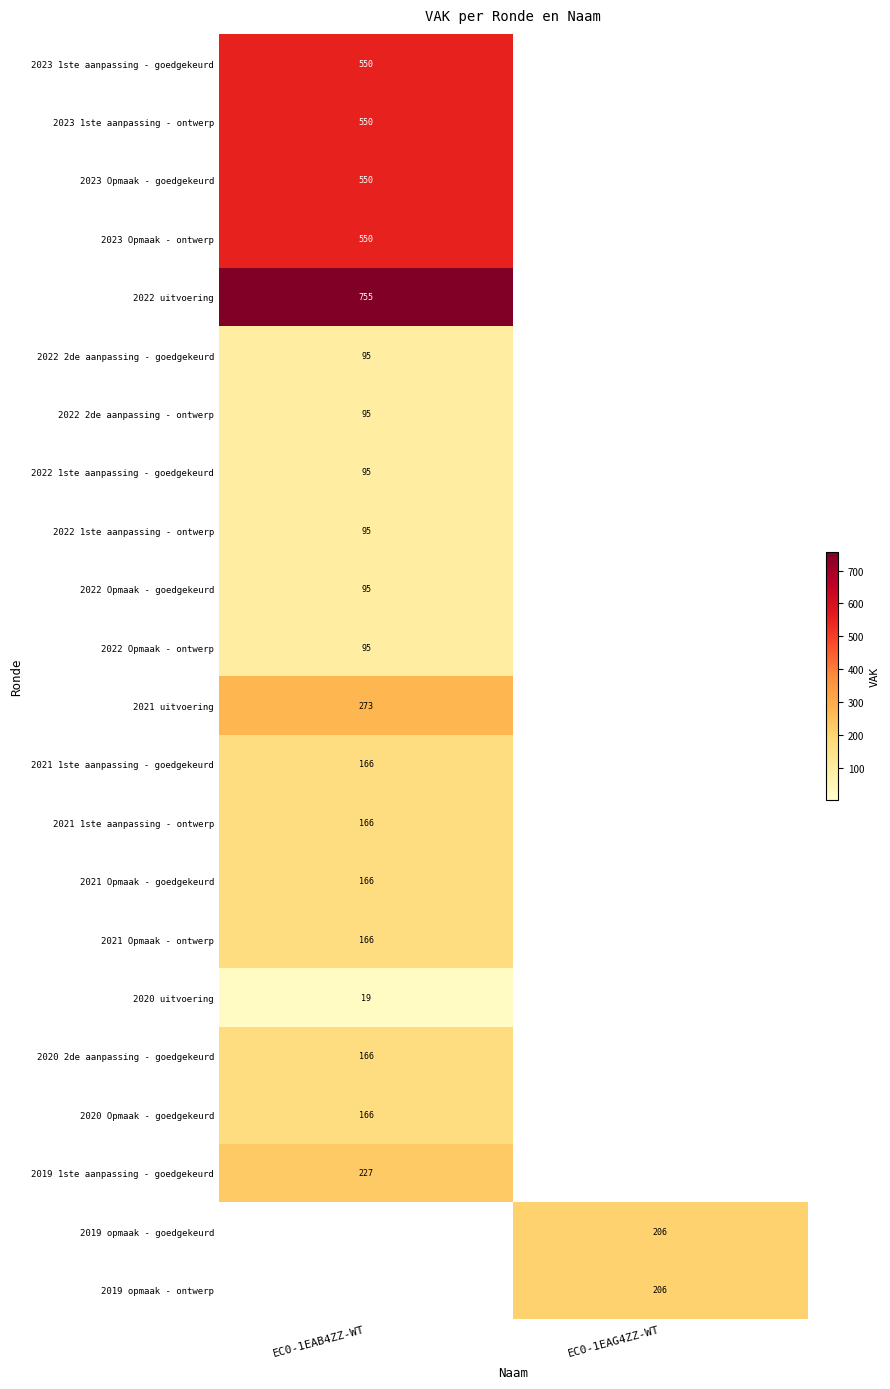

Is the value of 2019 opmaak - ontwerp at EC0-1EAG4ZZ-WT greater than the value of 2023 1ste aanpassing - ontwerp at EC0-1EAB4ZZ-WT?

No